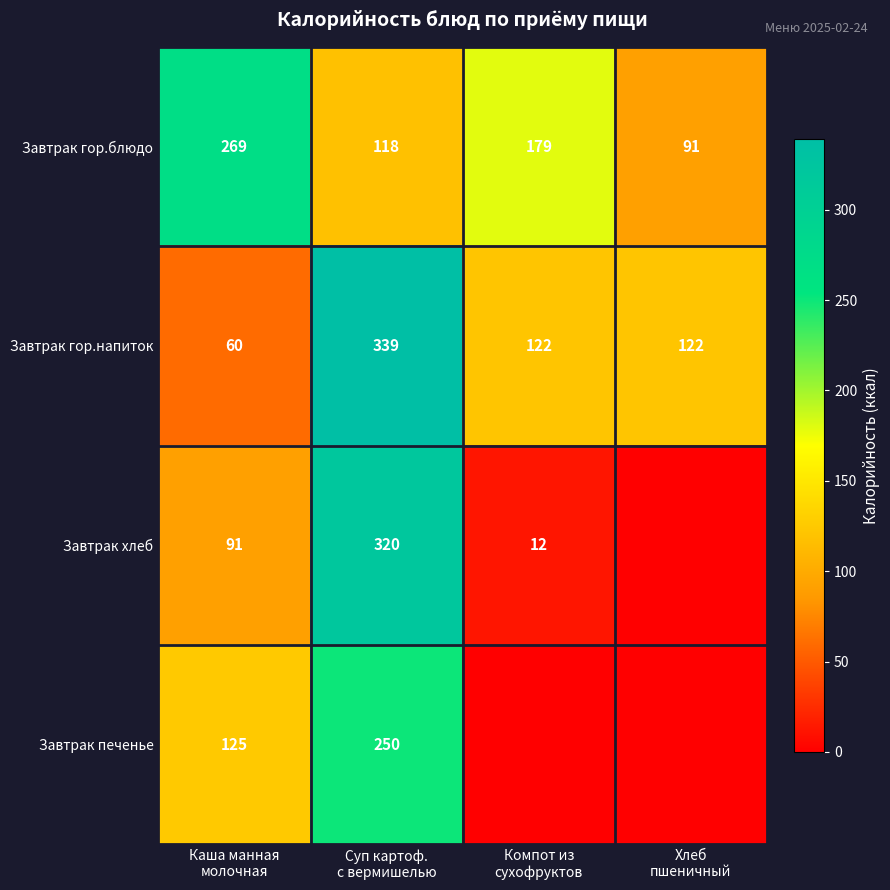

Which has a higher value, Компот из
сухофруктов or Каша манная
молочная?

Каша манная
молочная